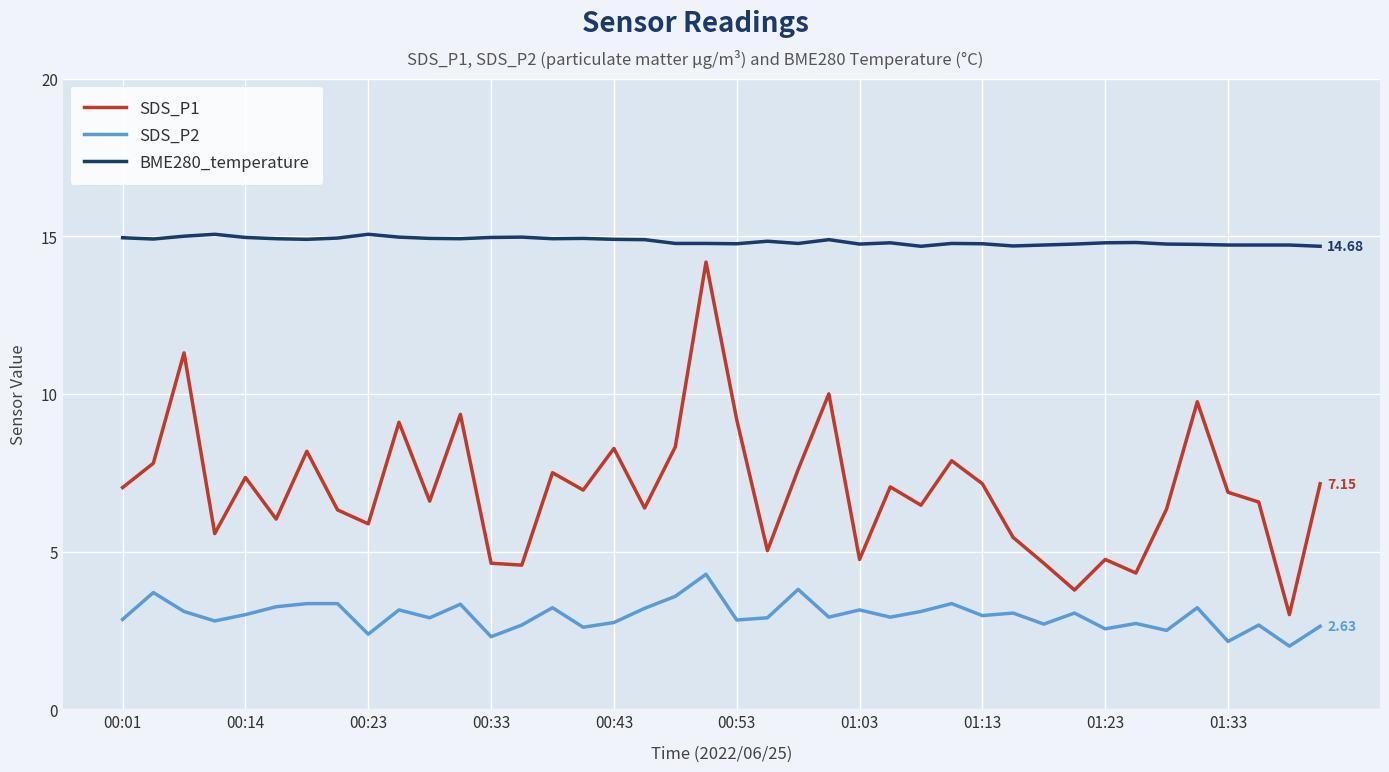

Which series has the largest range (max minus min)?

SDS_P1